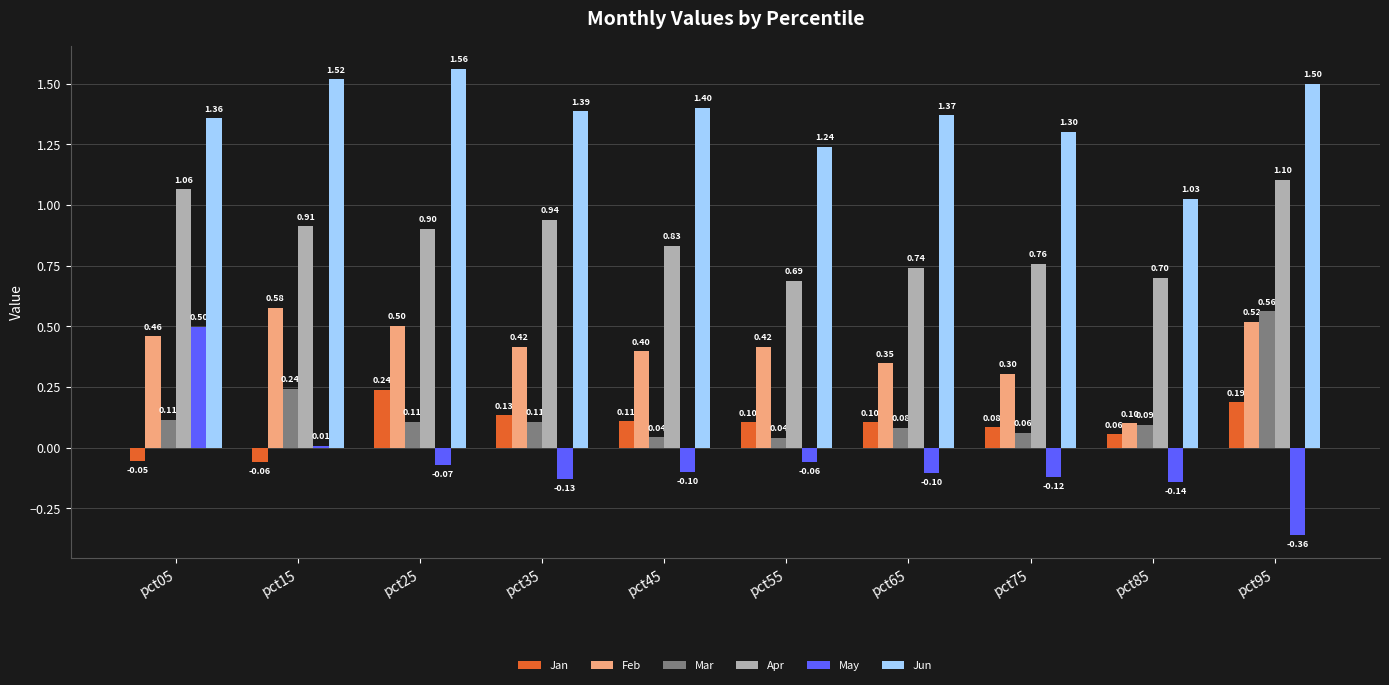

Which series changed the most between pct25 and pct75?

Jun